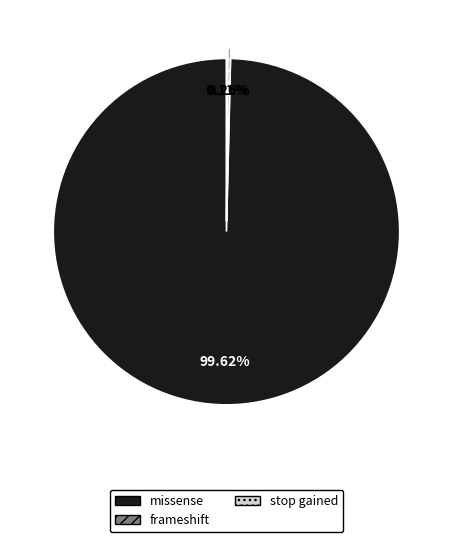

Which slice is the largest?

missense